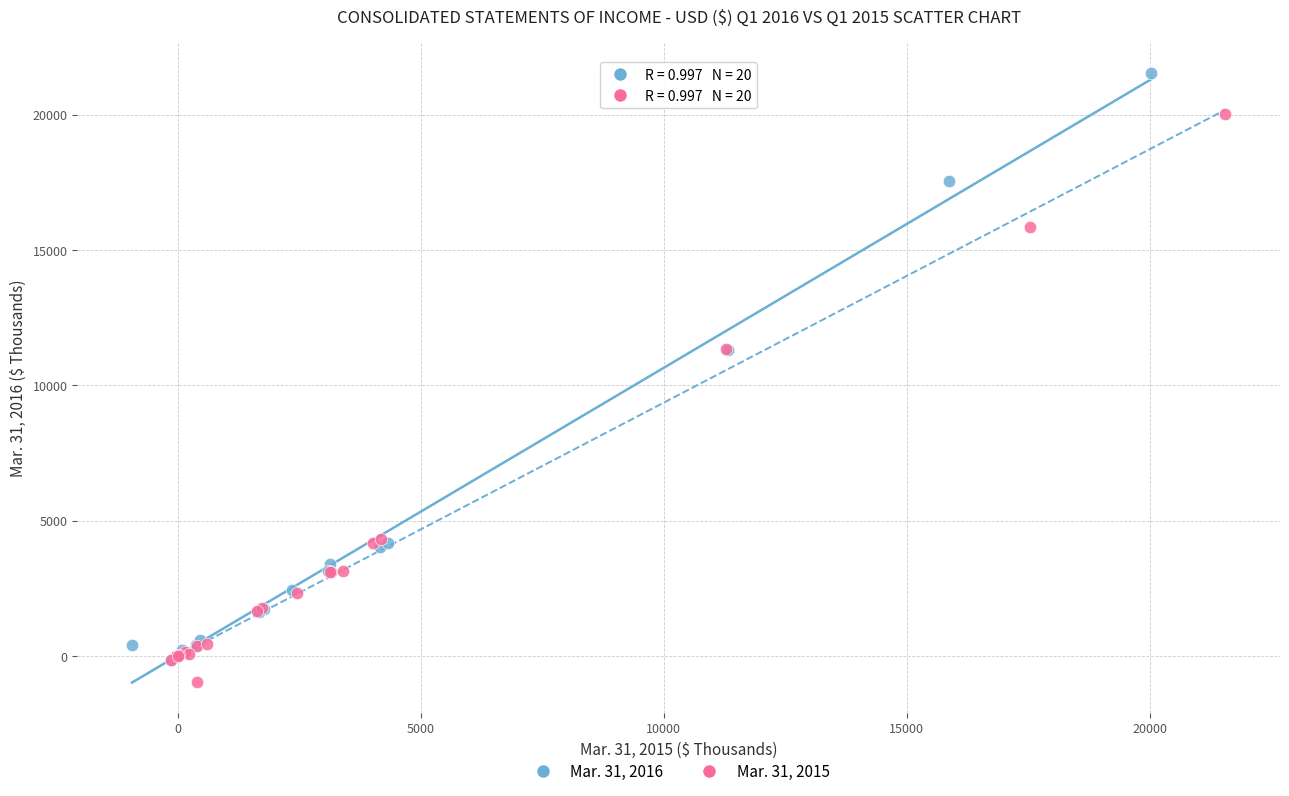

Which series has the largest Y range (max minus min)?

Mar. 31, 2016